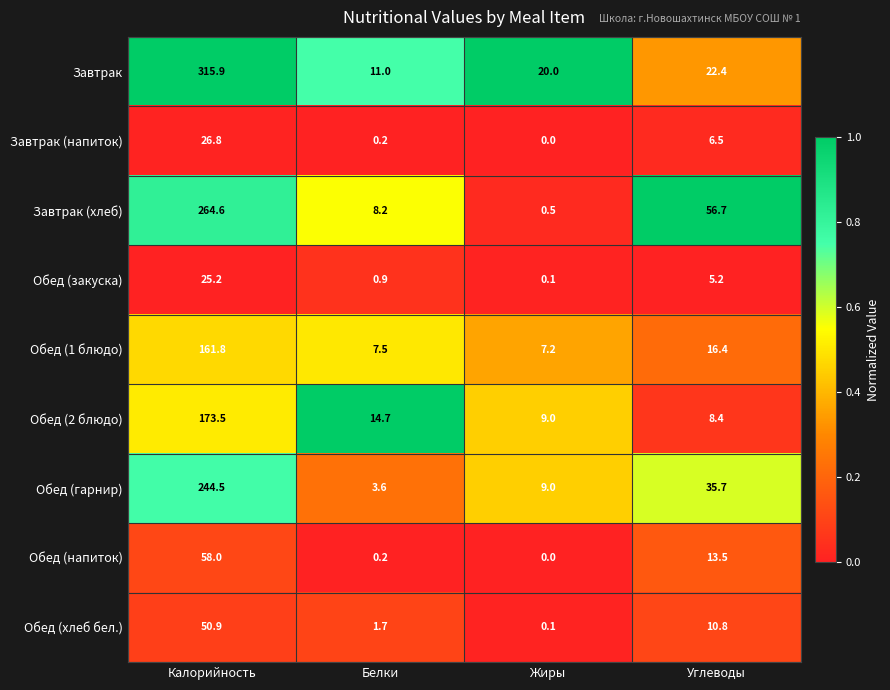

What is the spread (max minus min) of values at Жиры?

20.0